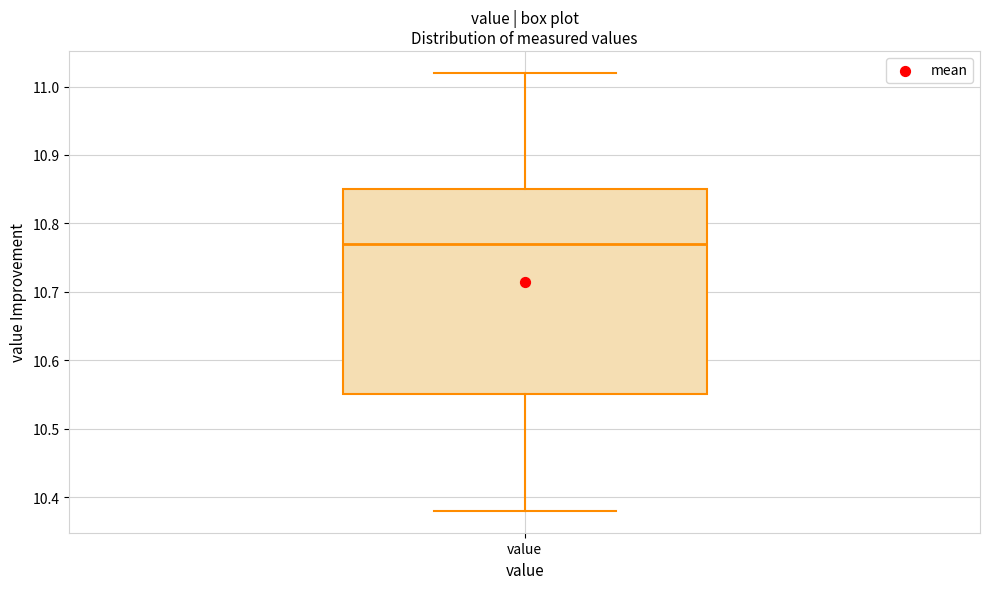

Read this box plot against the y-axis: the position of the median line, the range covered by the box, and the ends of both whiskers. The values are not printed on the chart, so give them approximately, as read against the axis.

median 10.77, box 10.55 to 10.85, whiskers 10.38 to 11.02